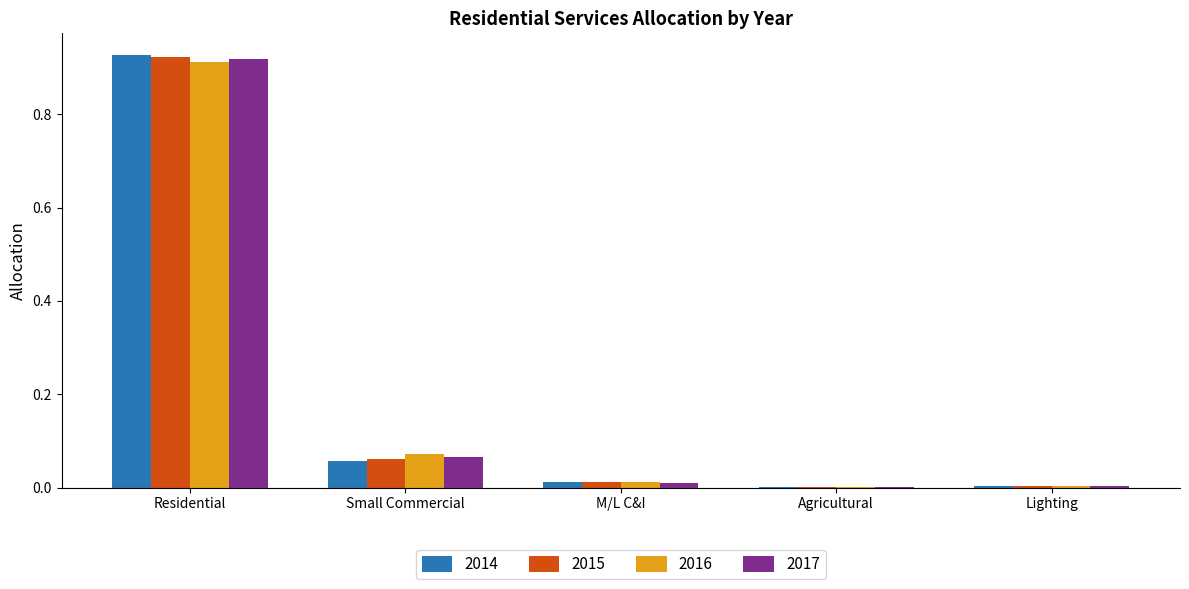

The value of 2015 at Lighting is 0.0. True or false?

True